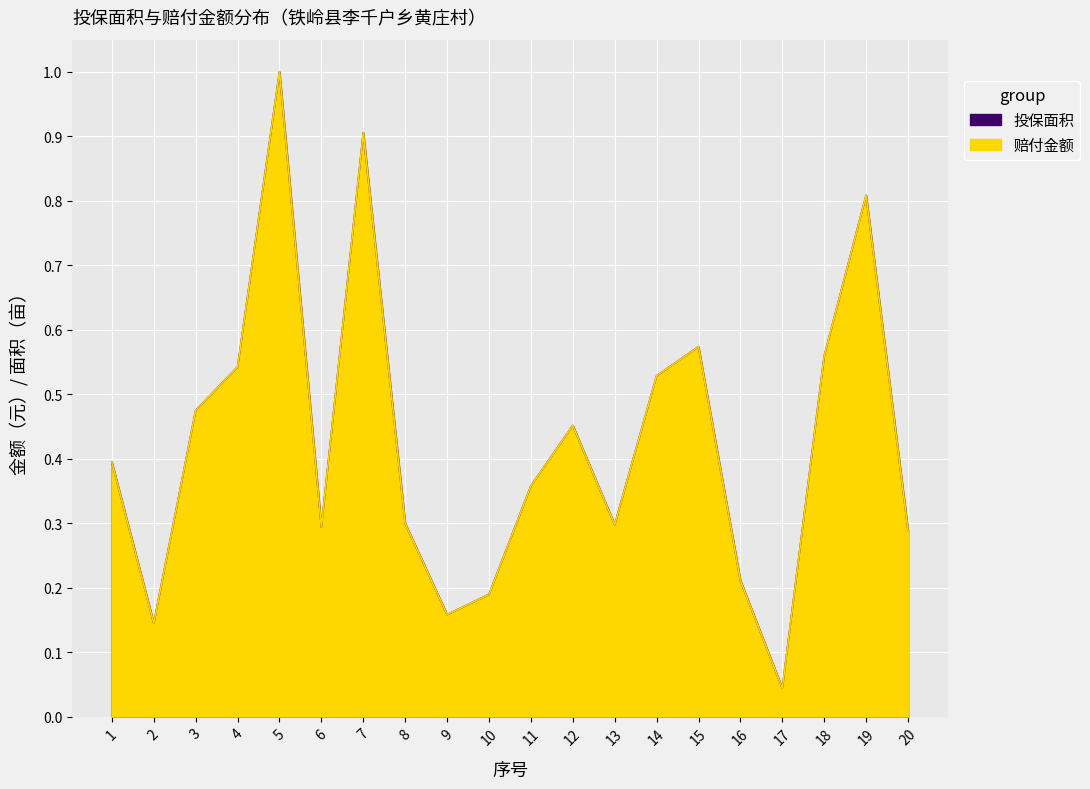

Is it true that 投保面积 equals 1.0 at 5?

True